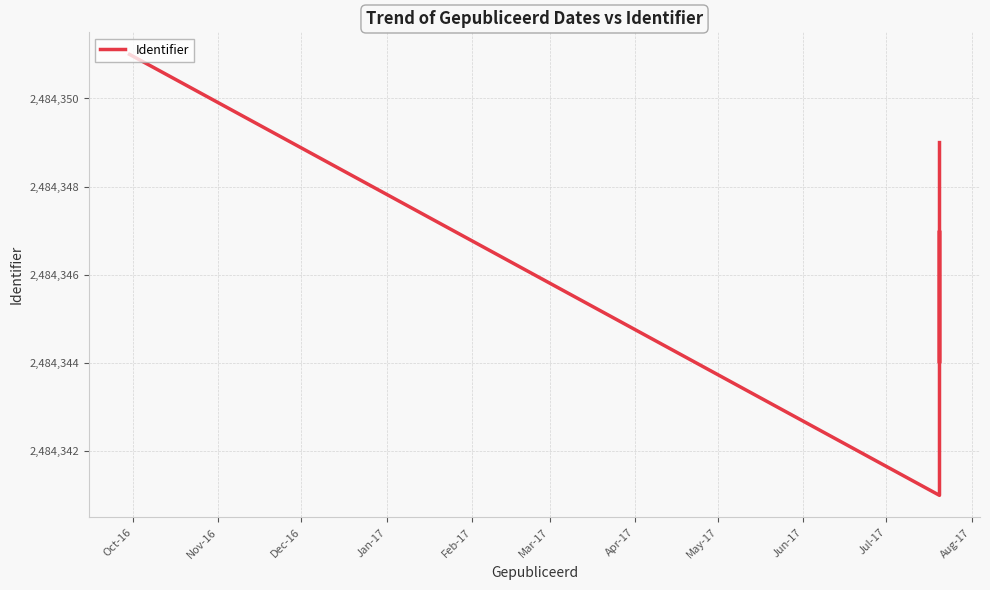

Is this an area chart (filled region under the line)?

No